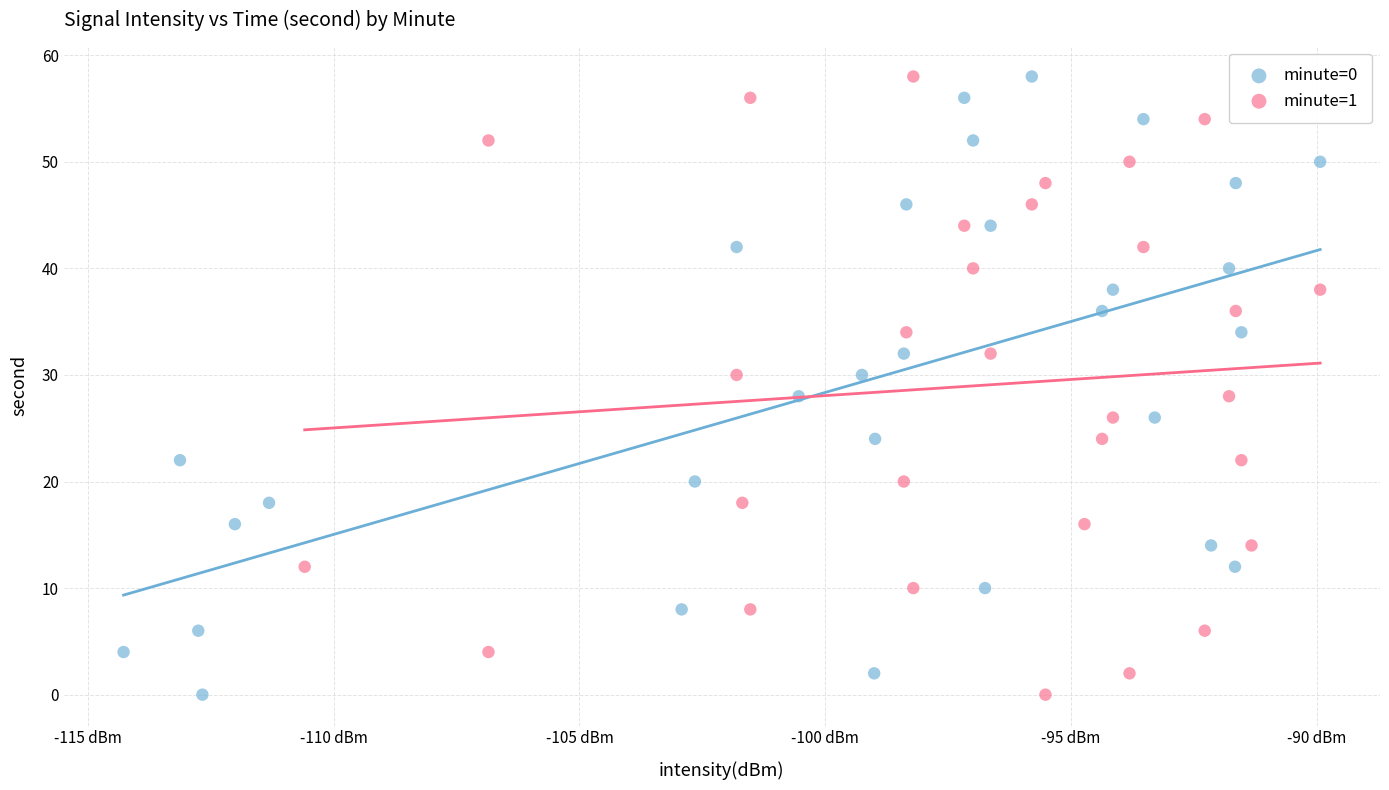

What are all the series names shown in the legend?

minute=0, minute=1